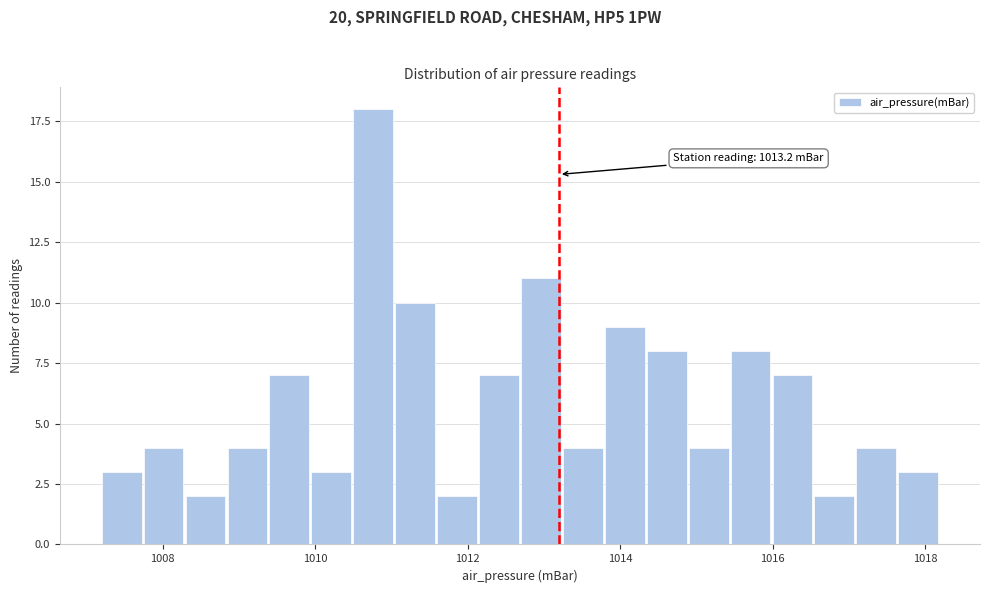

Read against the x-axis, roughly where is the centre of the tallest bar?

1010.8